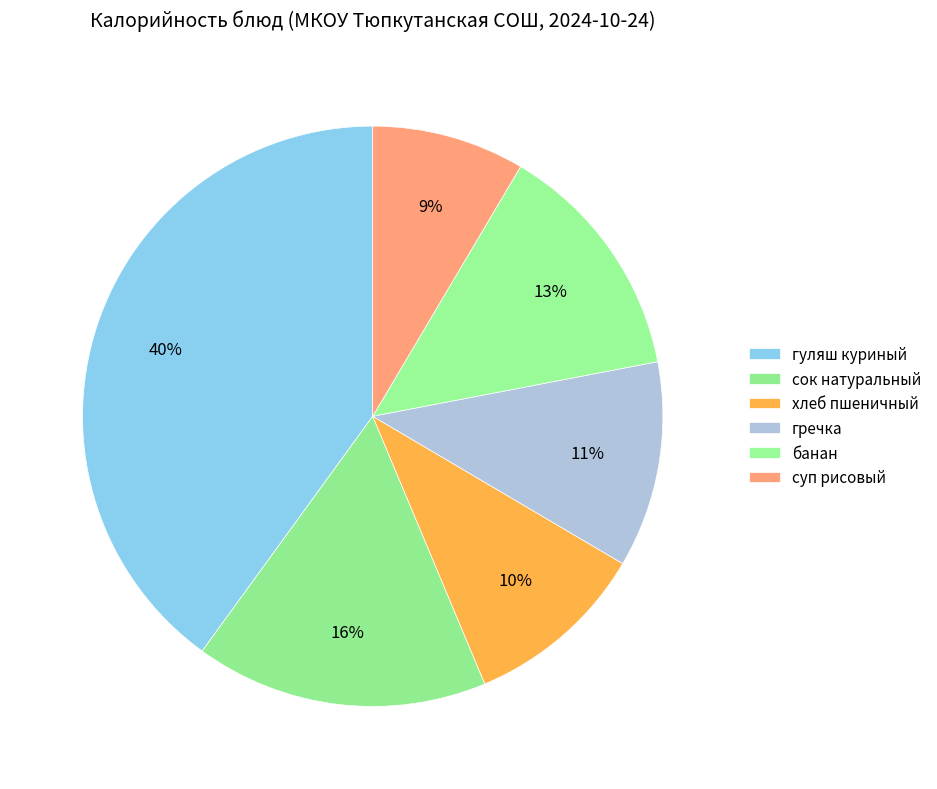

Which slice is the largest?

гуляш куриный